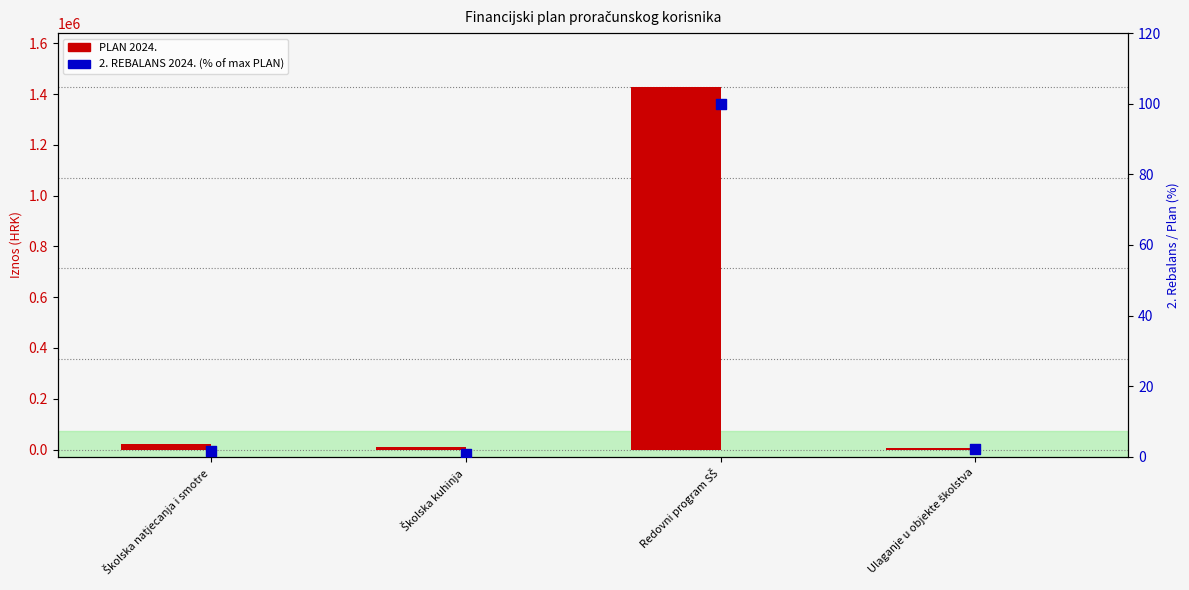

Which series contains the highest Y value?

PLAN 2024.